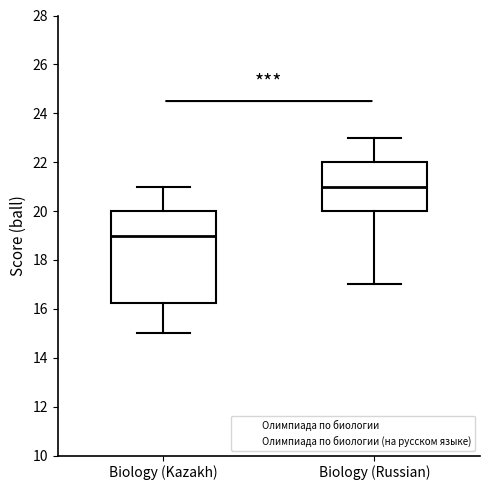

Reading left to right, transcribe this box plot: for each box, give where its median line is, the range the box spans, and where its two whiskers end, as read against the y-axis. The values are not printed on the chart, so give them approximately, as read against the axis.

Biology (Kazakh): median 19.0, box 16.2 to 20.0, whiskers 15.0 to 21.0
Biology (Russian): median 21.0, box 20.0 to 22.0, whiskers 17.0 to 23.0